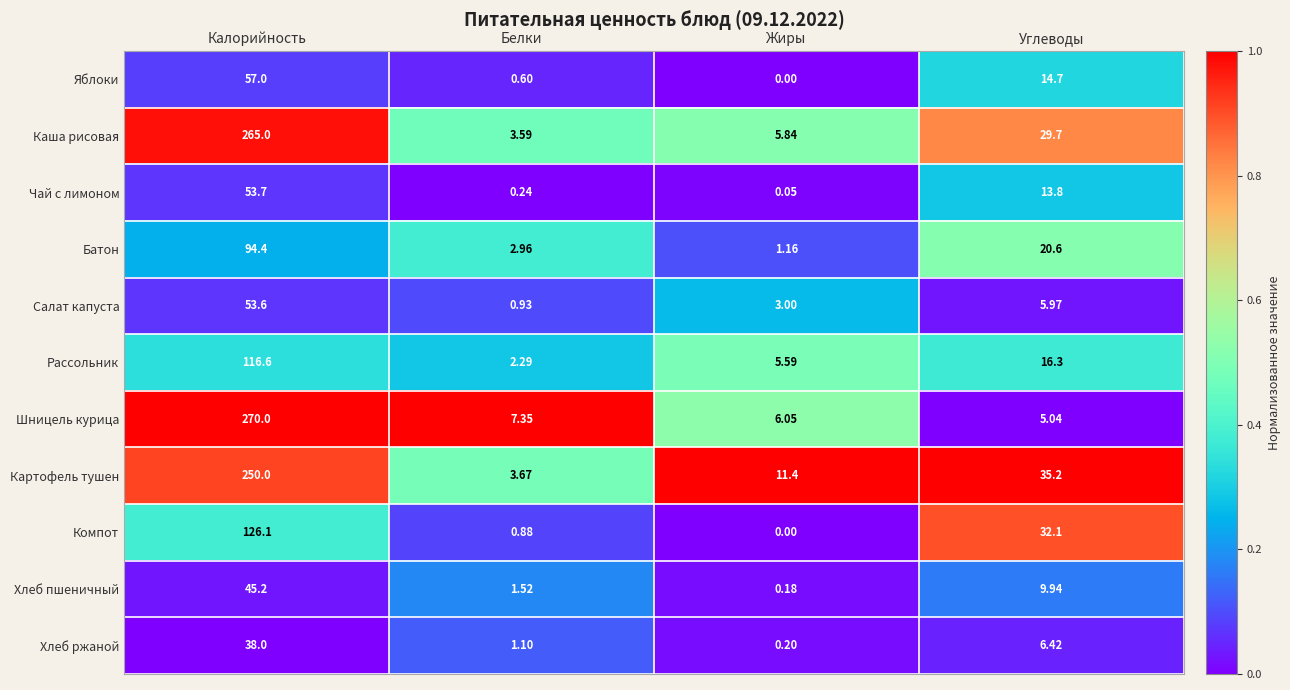

Rank the categories by Компот value from highest to lowest.

Калорийность, Углеводы, Белки, Жиры